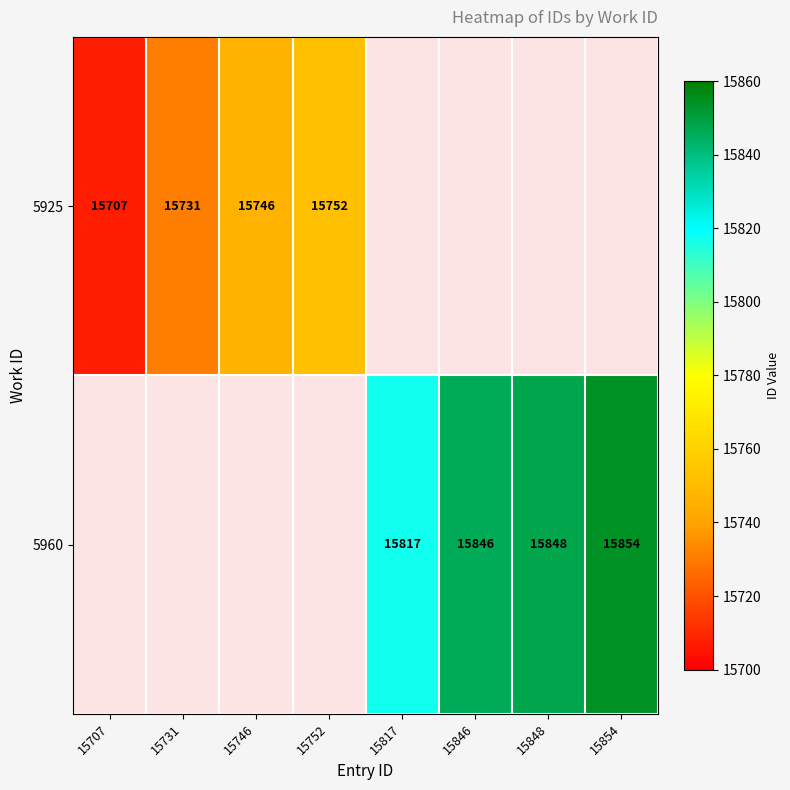

True or false: 5925 has a value of 8434 at 15707.

False